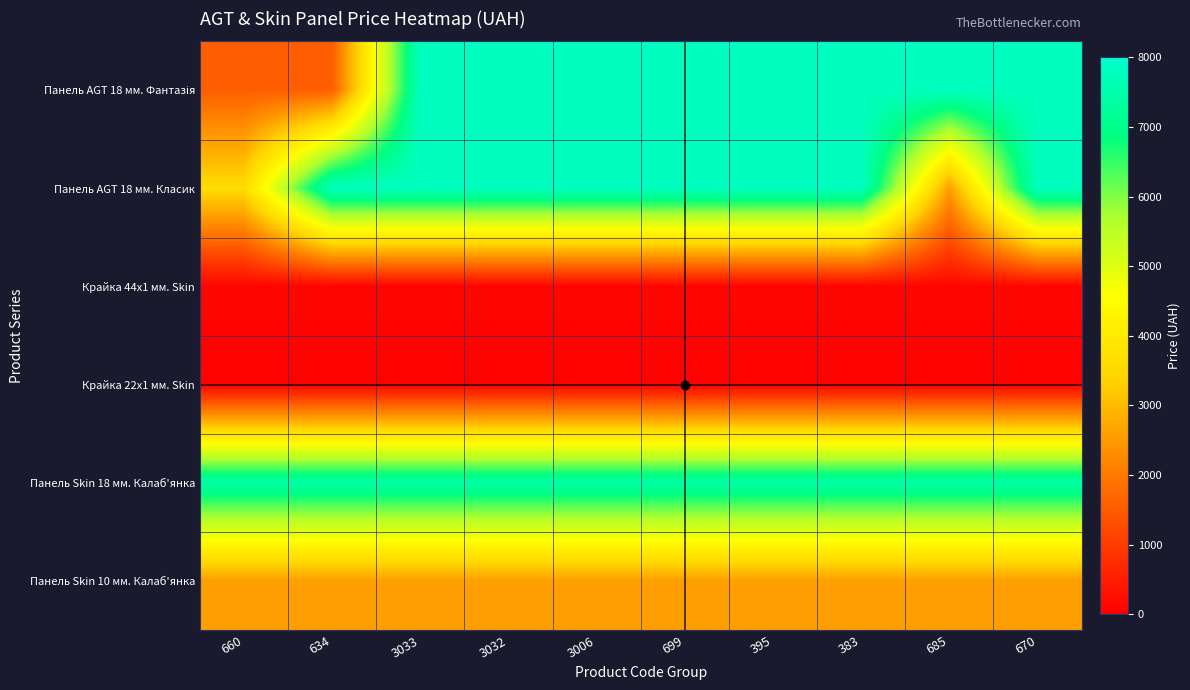

What is the minimum value shown in the chart?

55.9